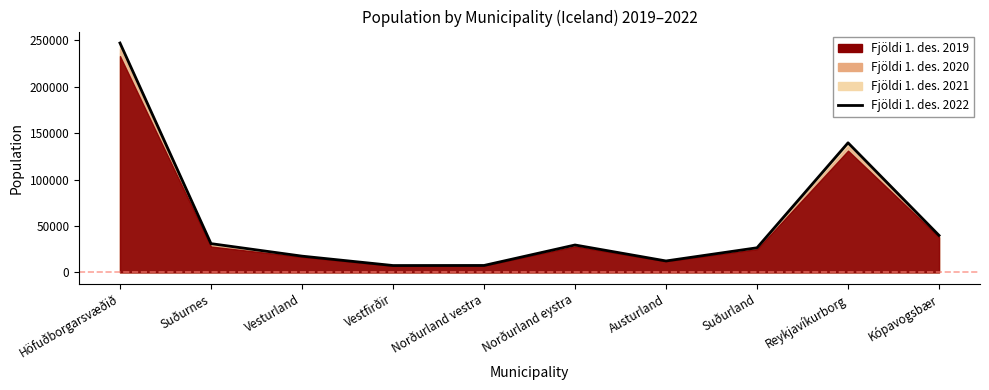

Reading left to right, list all the values displayed in this chart.

Fjöldi 1. des. 2019: 233027	27825	16666	7118	7327	28000	12000	25000	131146	37936
Fjöldi 1. des. 2020: 236363	28191	16705	7099	7412	28500	12100	25500	133181	38209
Fjöldi 1. des. 2021: 240810	29052	17028	7204	7424	29000	12200	26000	135681	38987
Fjöldi 1. des. 2022: 247123	30962	17486	7370	7446	29500	12300	26500	139582	39797